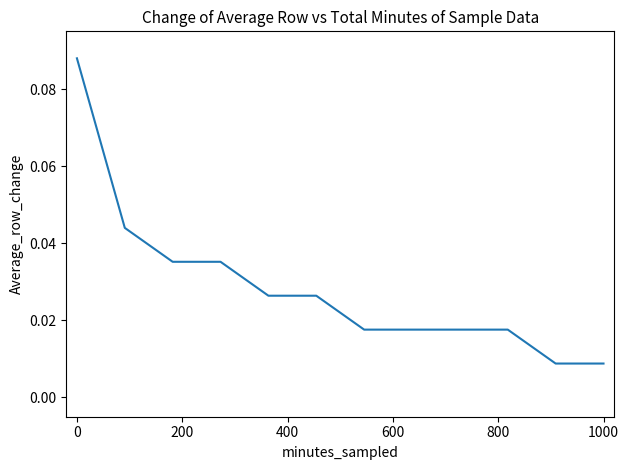

Does the chart display data point markers on the line(s)?

No